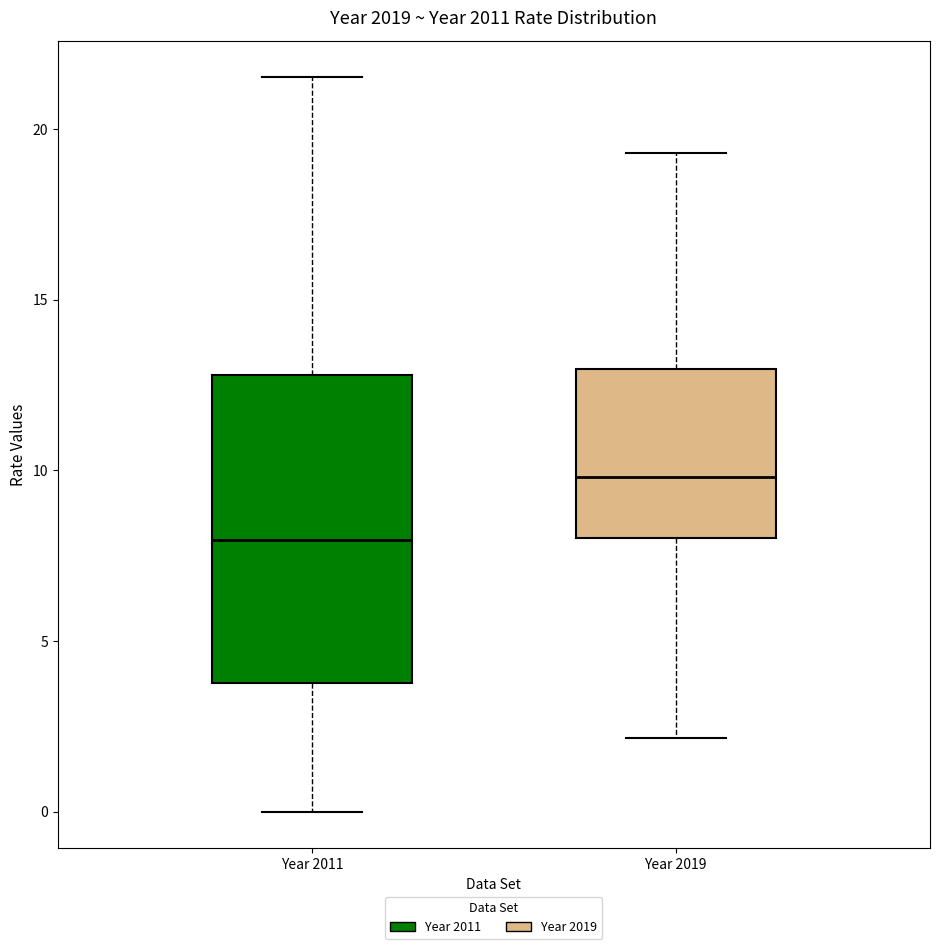

Reading left to right, transcribe this box plot: for each box, give where its median line is, the range the box spans, and where its two whiskers end, as read against the y-axis. The values are not printed on the chart, so give them approximately, as read against the axis.

Year 2011: median 8.0, box 4.0 to 13.0, whiskers 0.0 to 21.5
Year 2019: median 10.0, box 8.0 to 13.0, whiskers 2.0 to 19.5